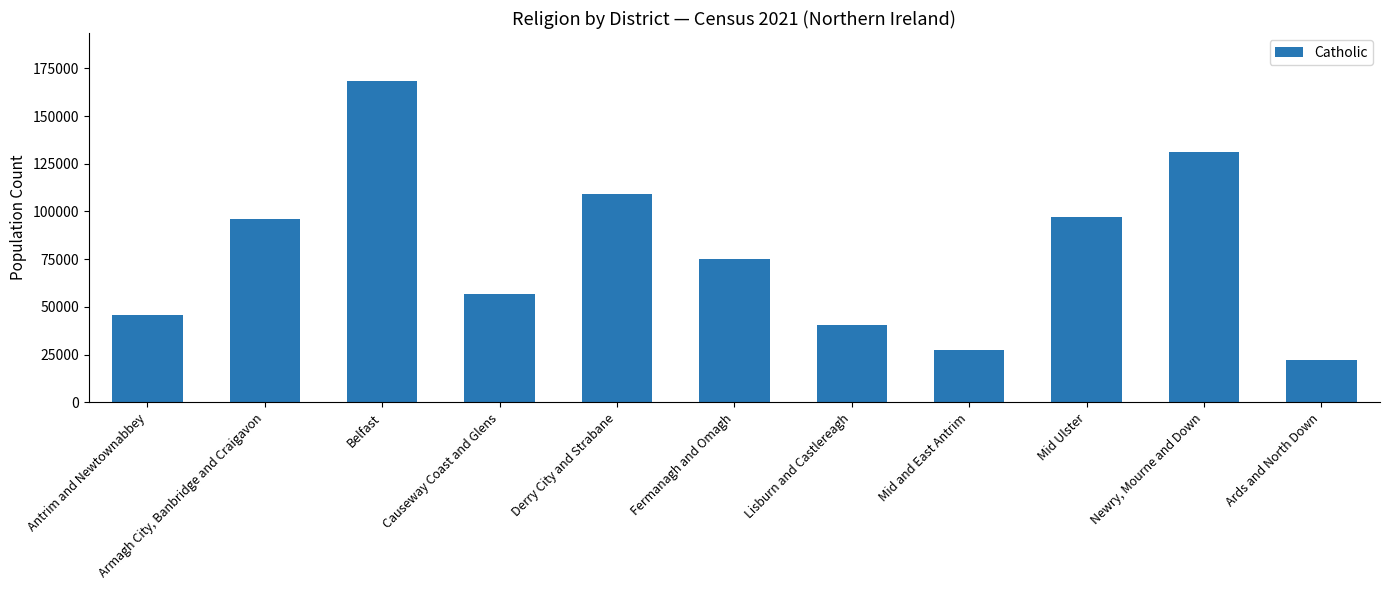

The chart shows a value of 40563 at Lisburn and Castlereagh. True or false?

True